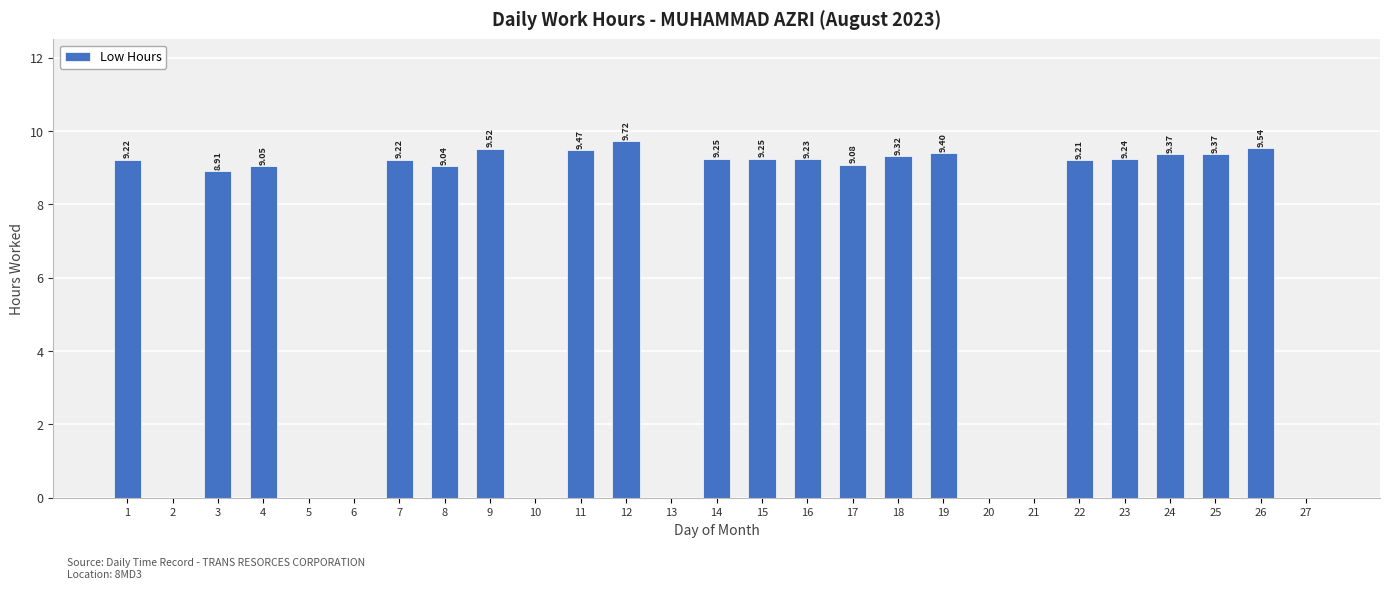

What is the change in value from 3 to 26?

+0.6